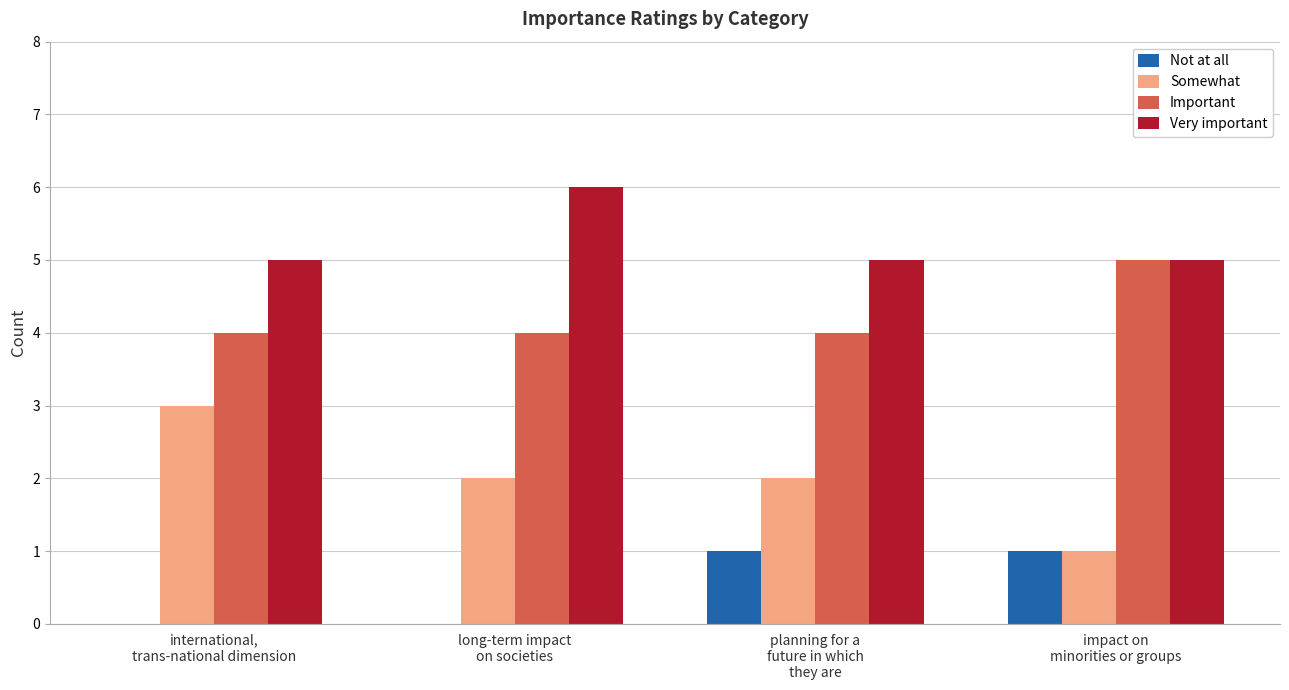

Does the chart contain stacked bars?

No